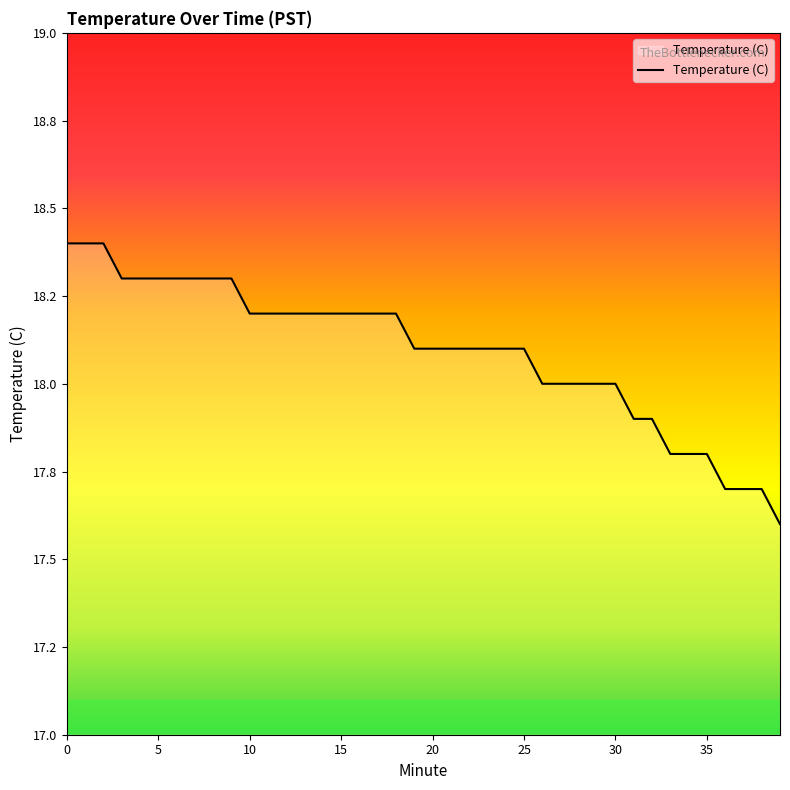

True or false: the data has more than 2 interior local peaks.

False